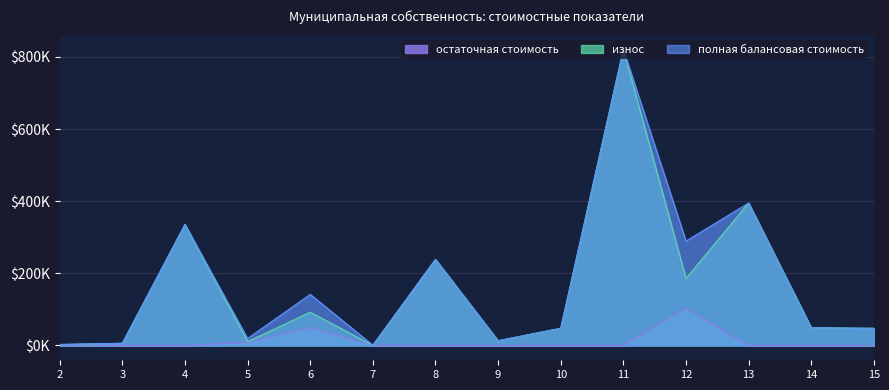

True or false: износ and полная балансовая стоимость cross at least once.

False